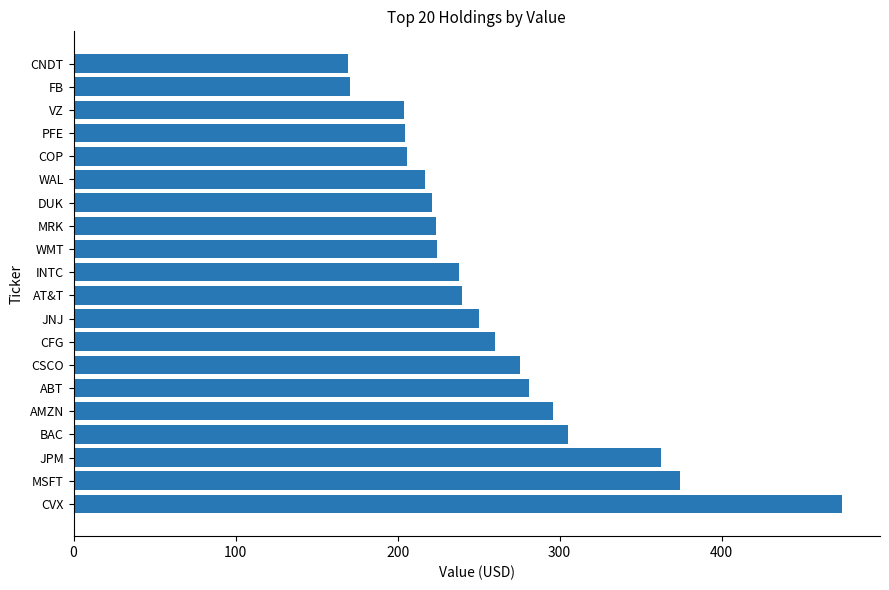

What is the approximate value at JNJ?

250.4